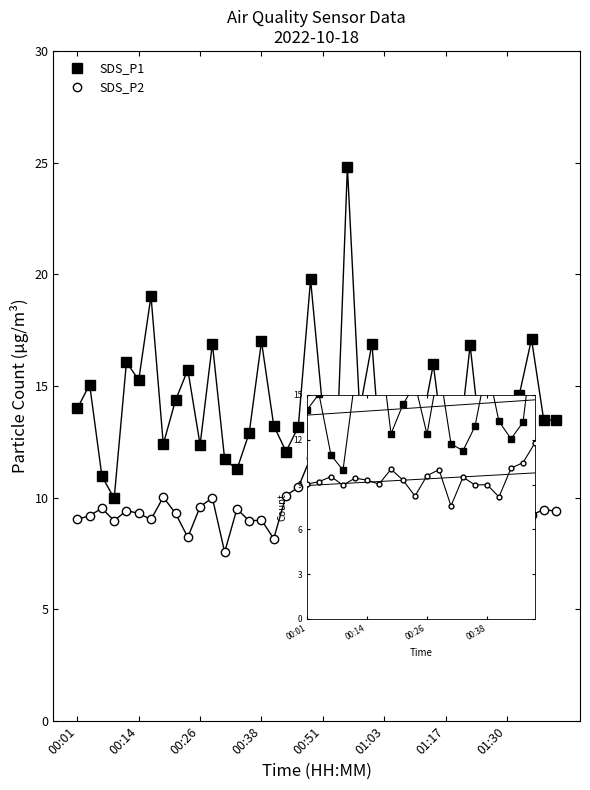

What is the approximate value of SDS_P2 at 00:14?

9.2